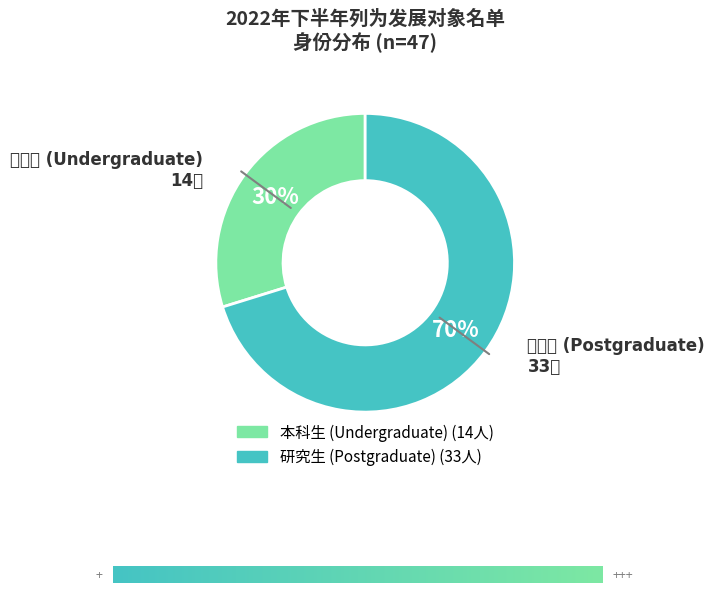

Does any single category account for the majority?

Yes